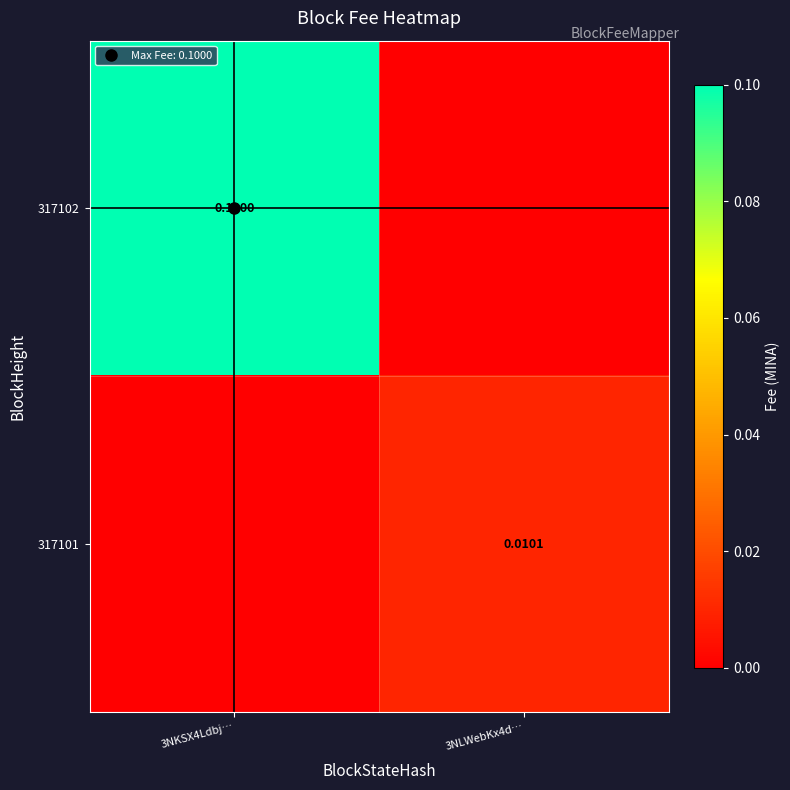

Which category has the highest value across all series?

3NKSX4Ldbj…